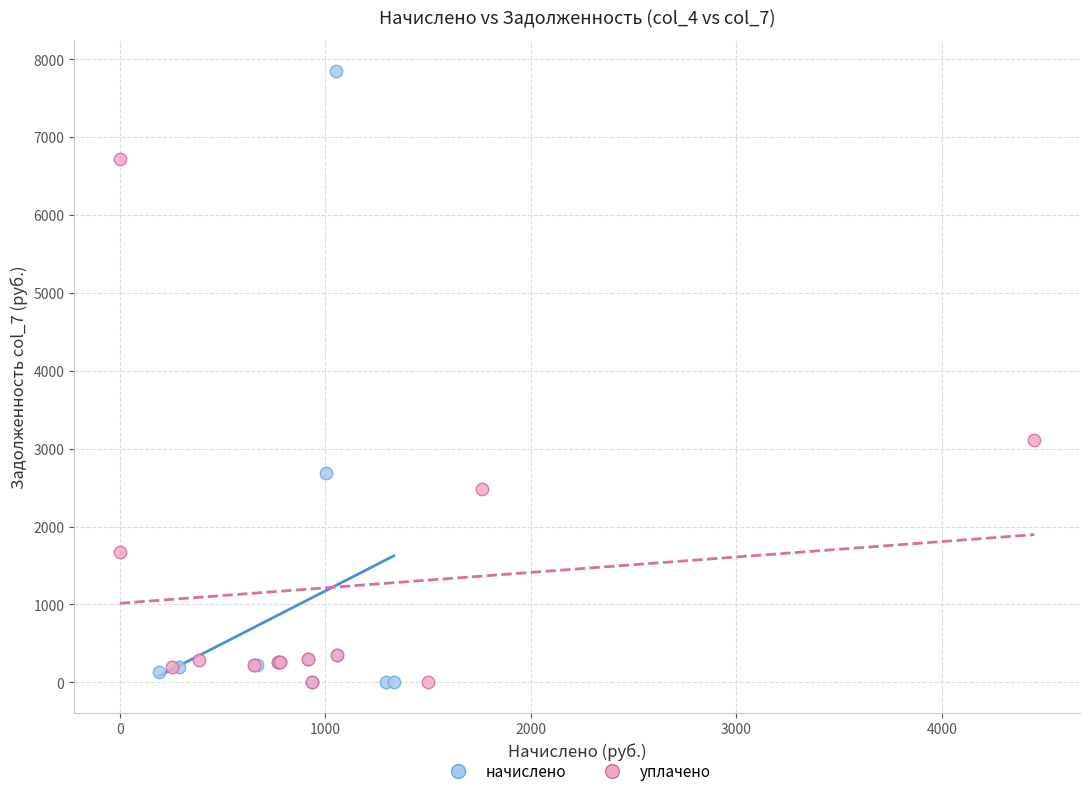

Which series has the largest Y range (max minus min)?

начислено